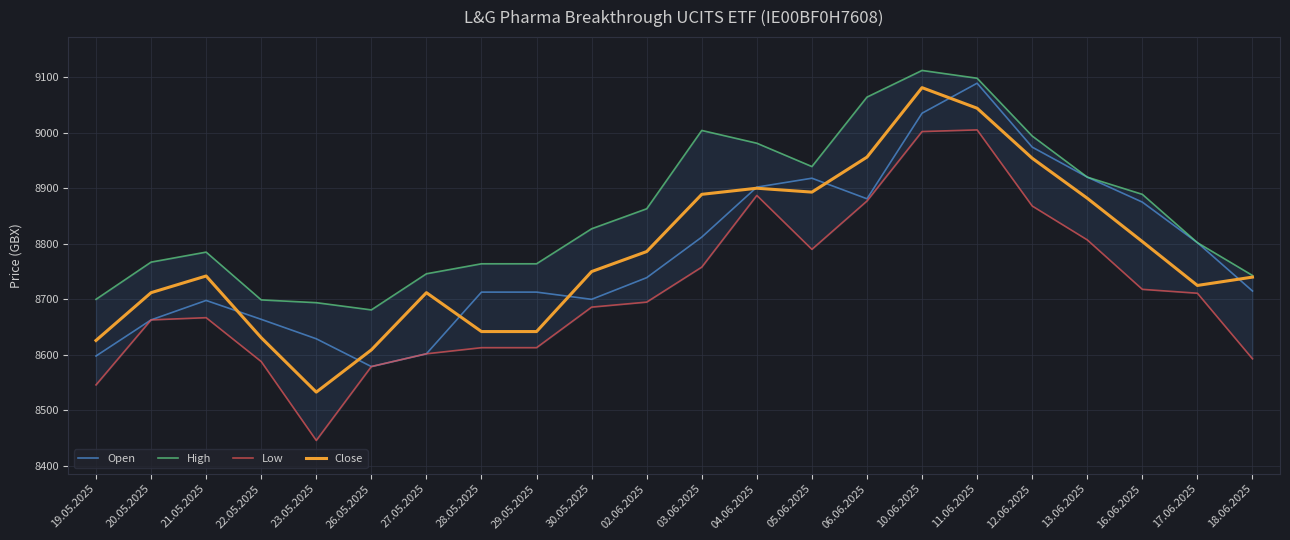

At which category does Low reach its first local valley?

23.05.2025